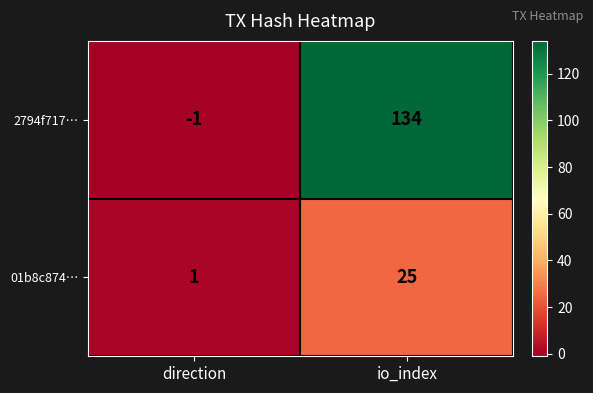

Reading right to left, transcribe all the data shown in this chart.

2794f717…: 134	-1
01b8c874…: 25	1